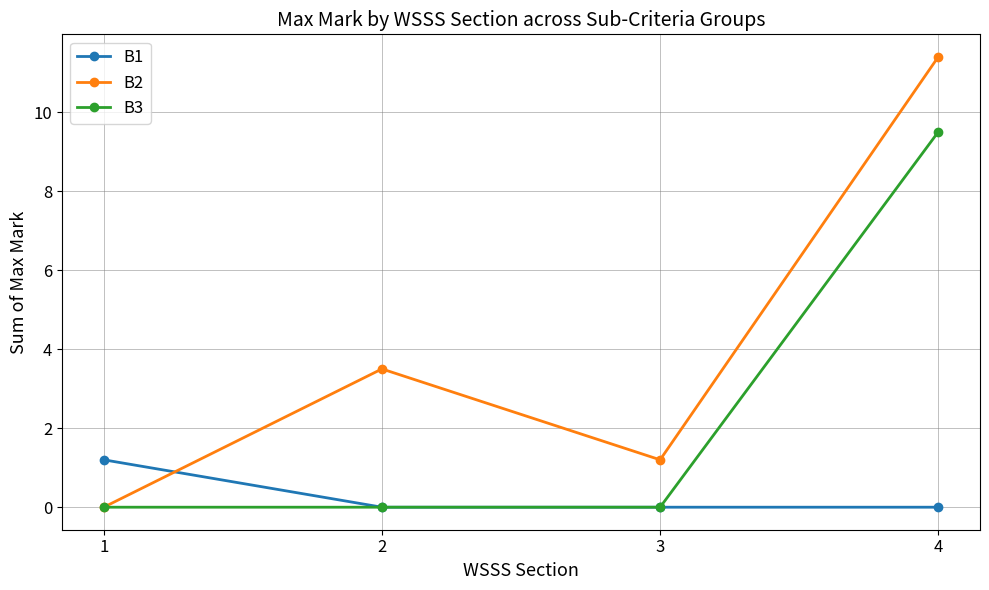

What is the average value of the B1 series?

0.3